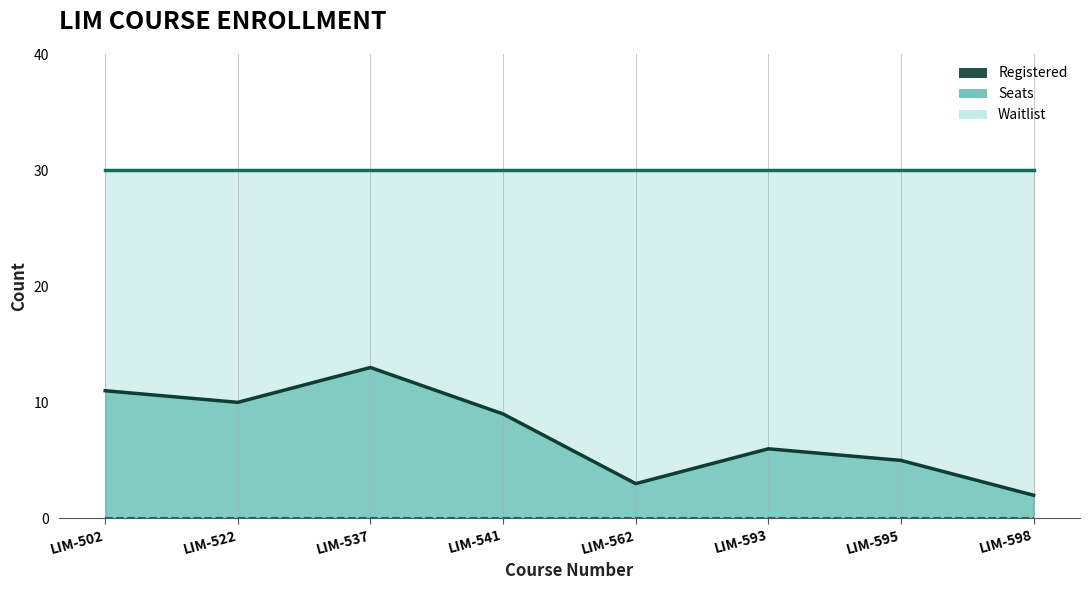

What is the greatest value displayed?

30